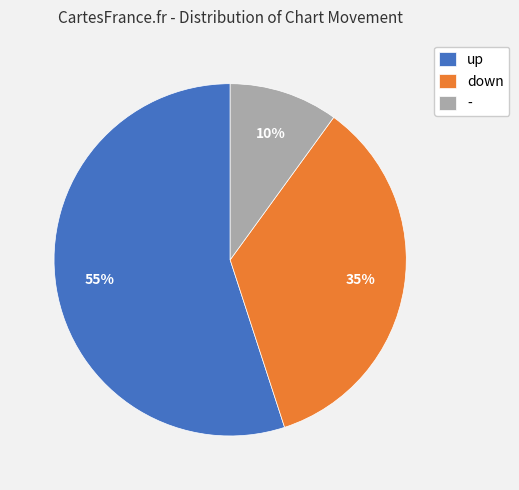

The up slice represents 55% of the pie. True or false?

True